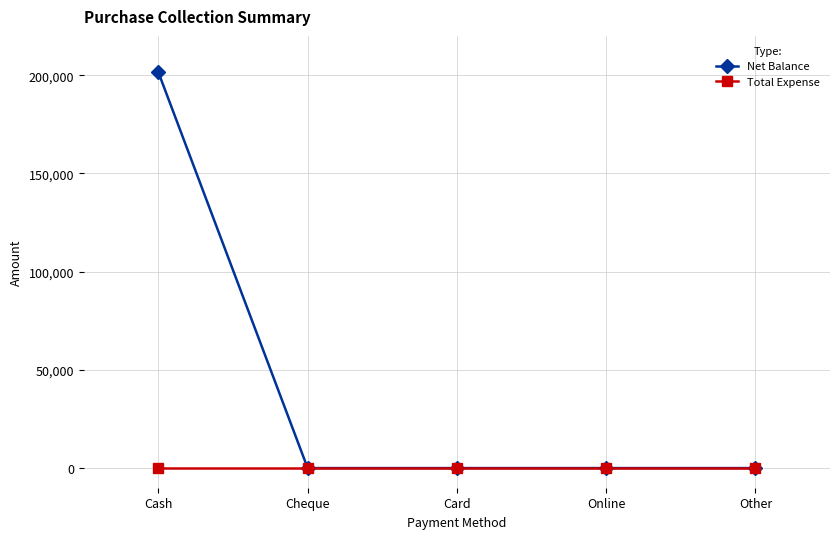

What is the greatest value displayed?

201439